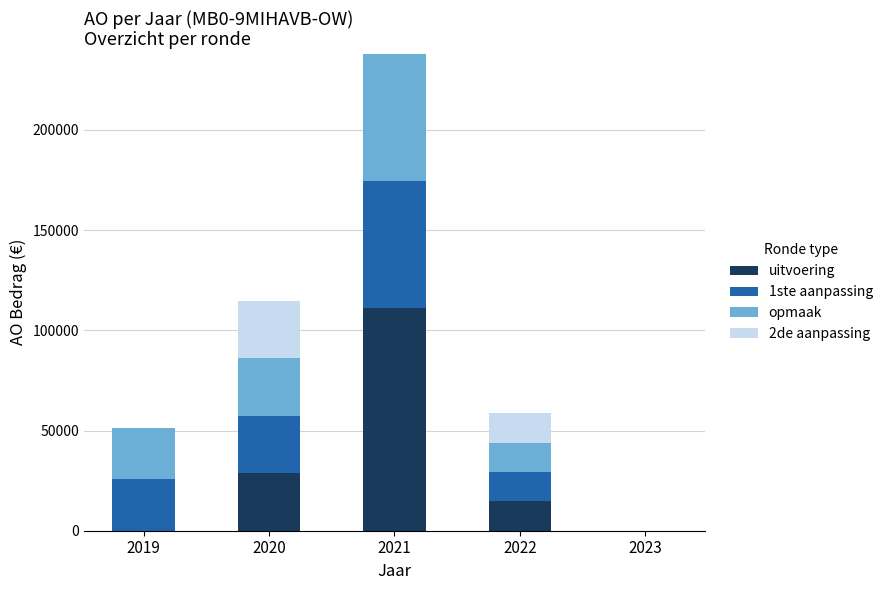

At which category is the sum across all series the highest?

2021